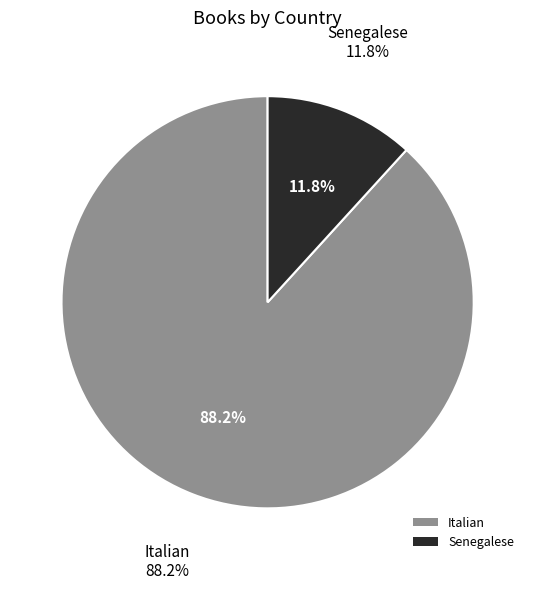

To the nearest percent, what is the combined percentage of Italian and Senegalese?

100%